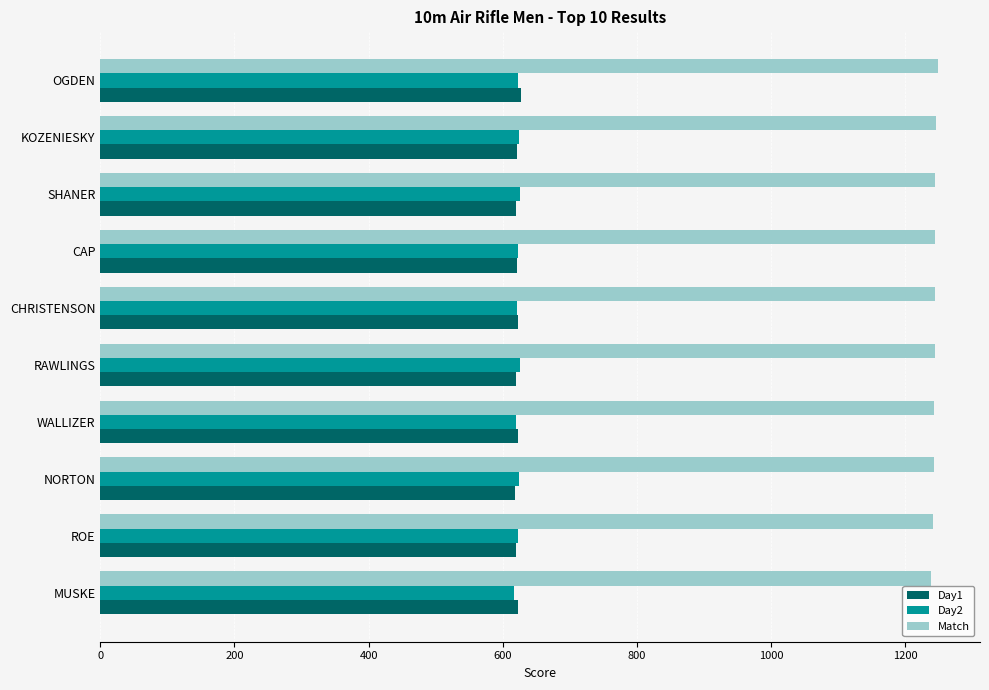

What is the spread (max minus min) of values at CHRISTENSON?

622.9